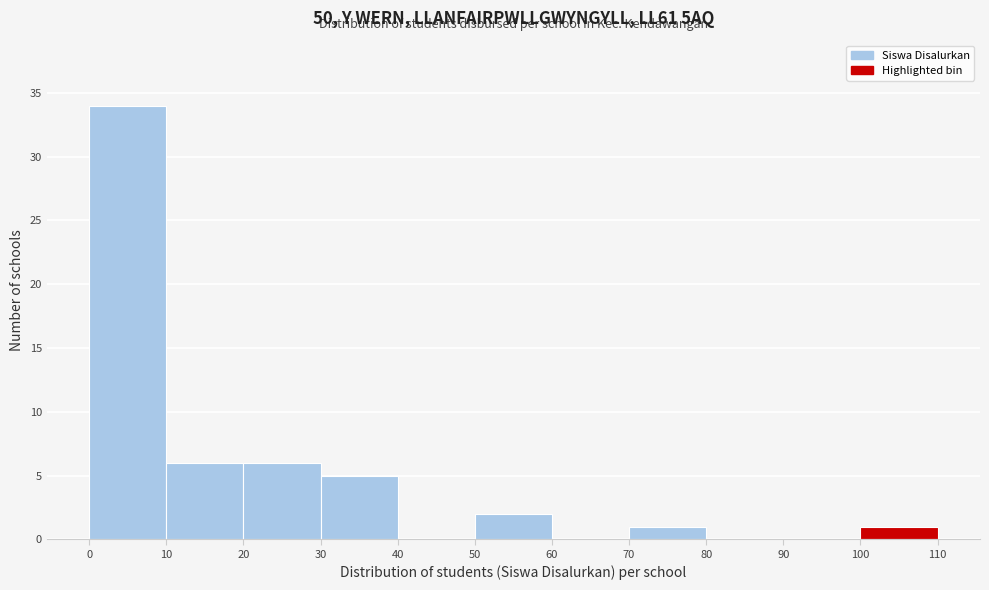

Reading left to right, transcribe this chart: for each bar, give the range it covers on the x-axis and its height. The values are not printed on the chart, so give them approximately, as read against the axis.

0 to 10: 34
10 to 20: 6
20 to 30: 6
30 to 40: 5
40 to 50: 0
50 to 60: 2
60 to 70: 0
70 to 80: 1
80 to 90: 0
90 to 100: 0
100 to 110: 1